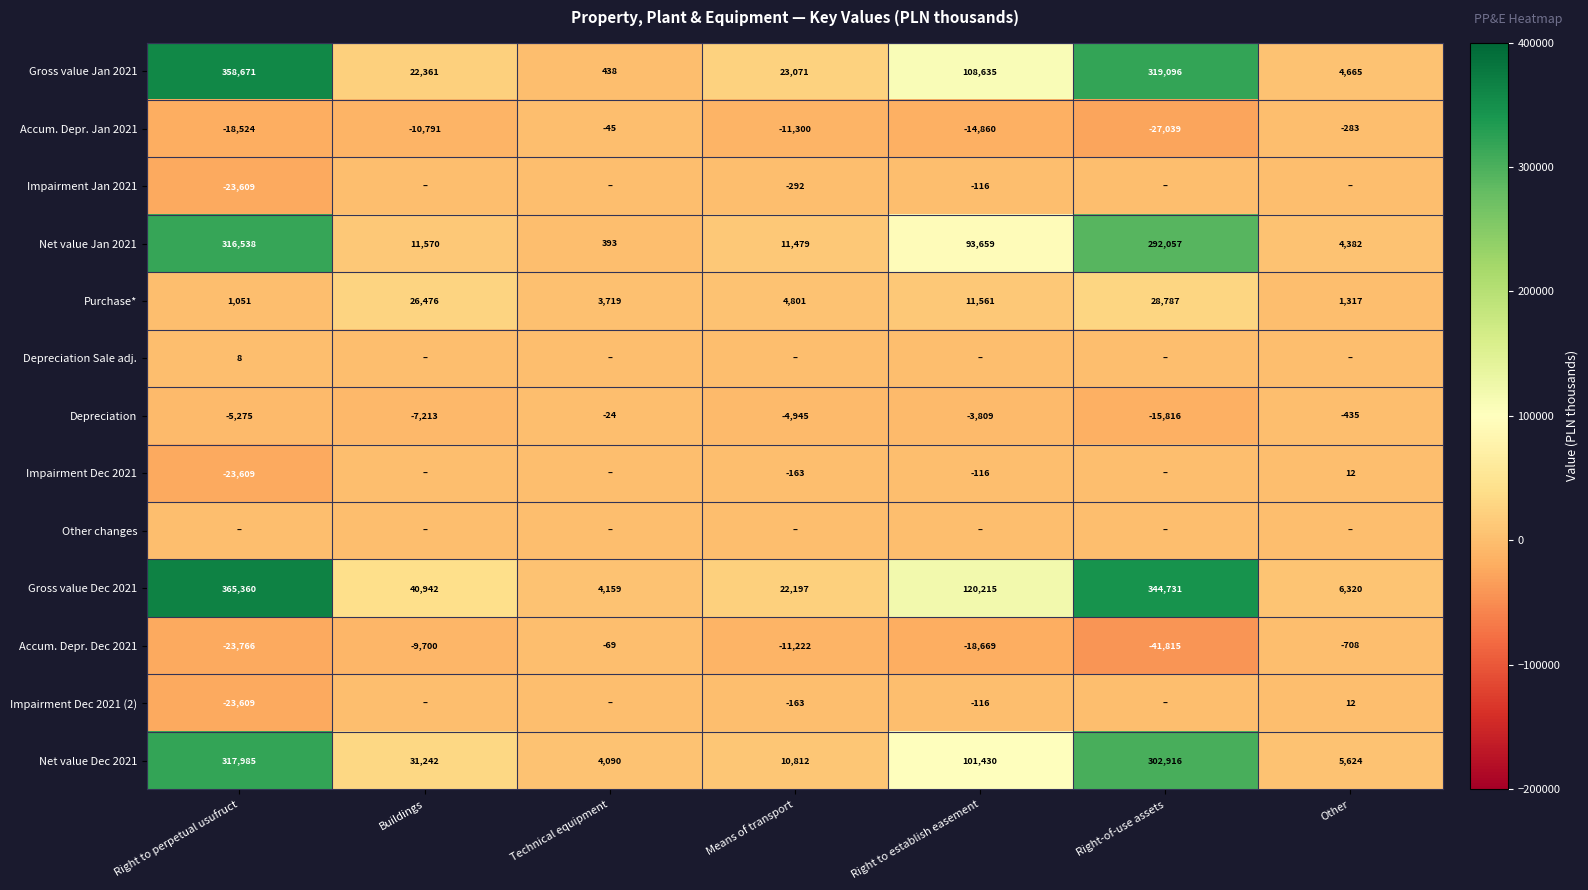

The Accum. Depr. Dec 2021 series shows -72808 at Right-of-use assets. True or false?

False